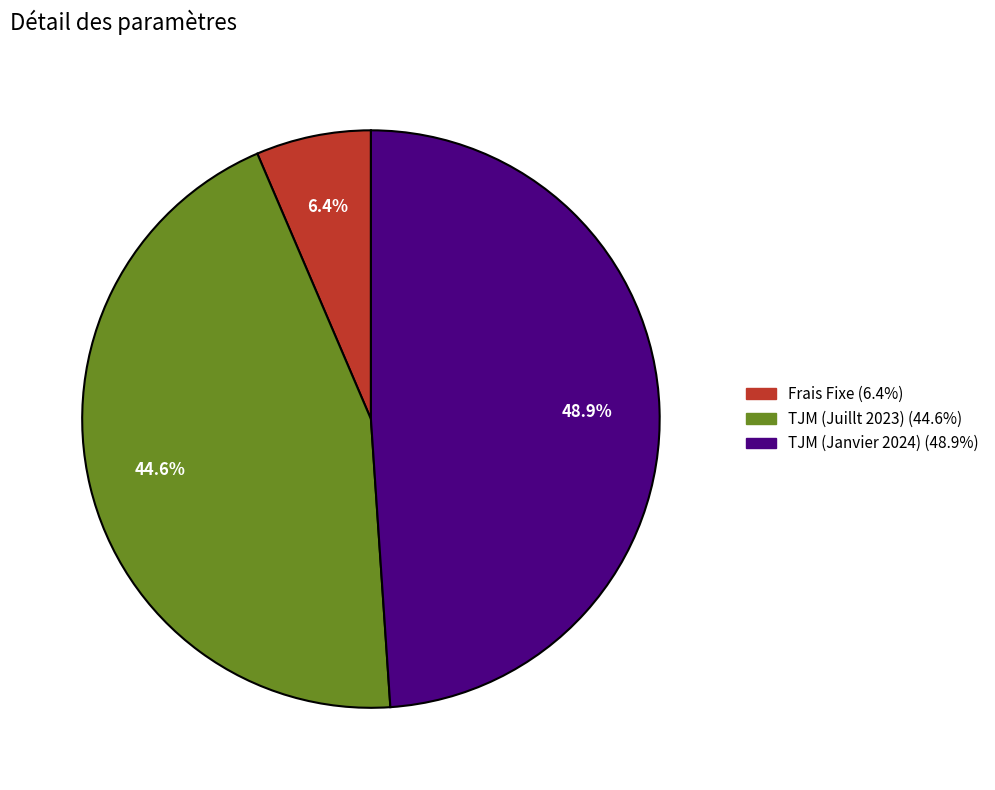

Approximately how many times larger is the value at TJM (Janvier 2024) compared to TJM (Juillt 2023)?

1.1